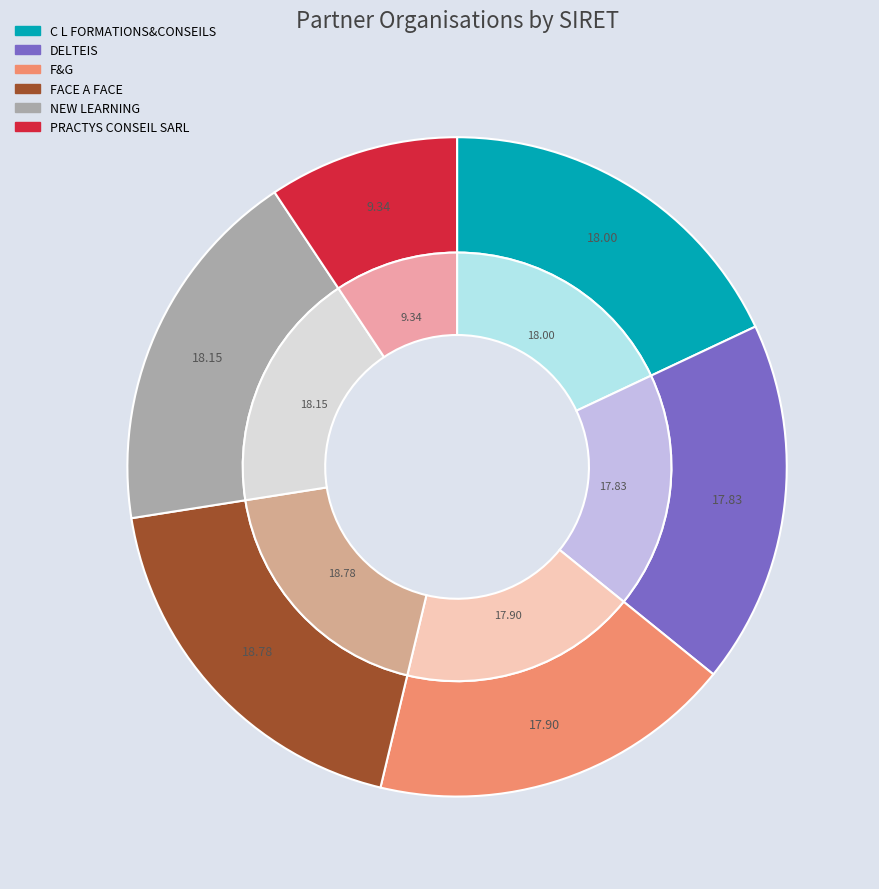

Is there any slice that represents more than half of the pie?

No